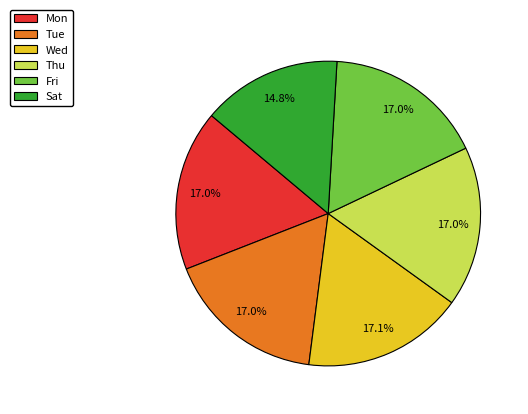

Is the sum of Wed and Thu greater than half?

No